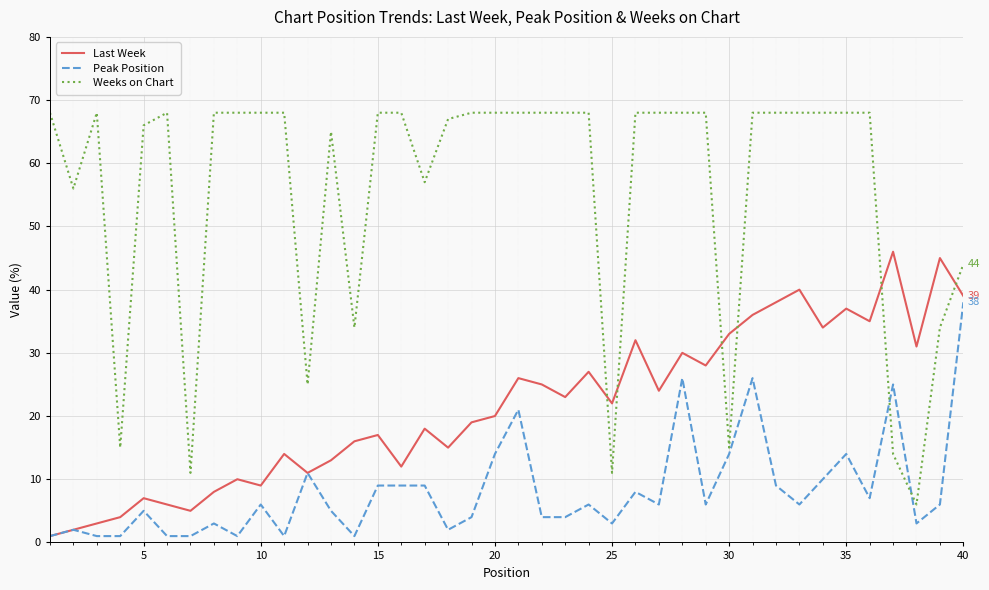

Which series ends up on top after the final intersection of Weeks on Chart and Last Week?

Weeks on Chart